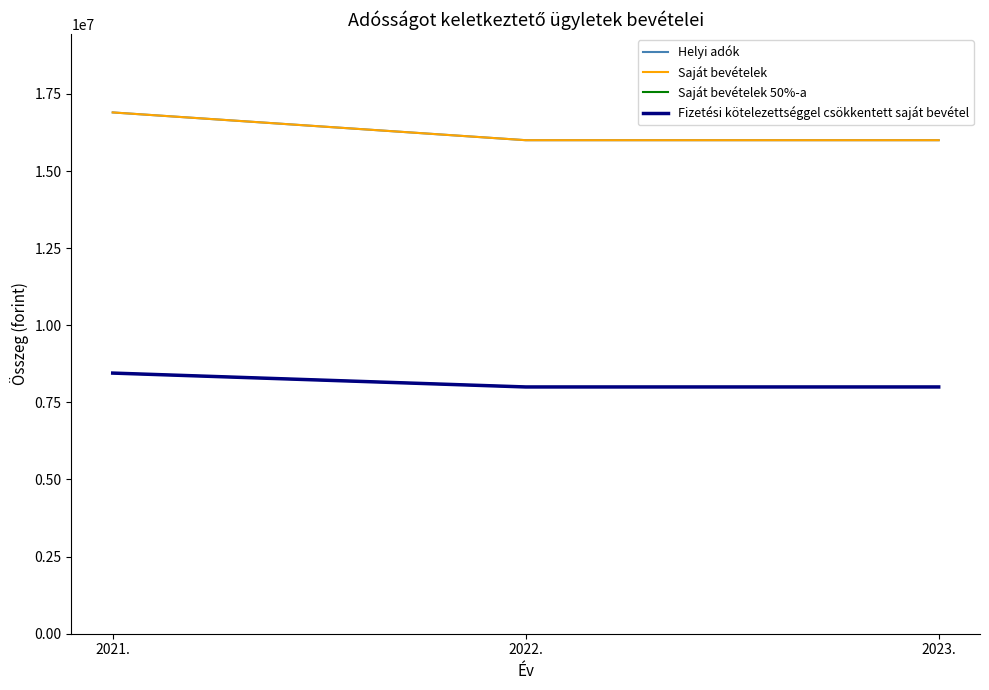

At which category does the chart reach its peak across all series?

2021.